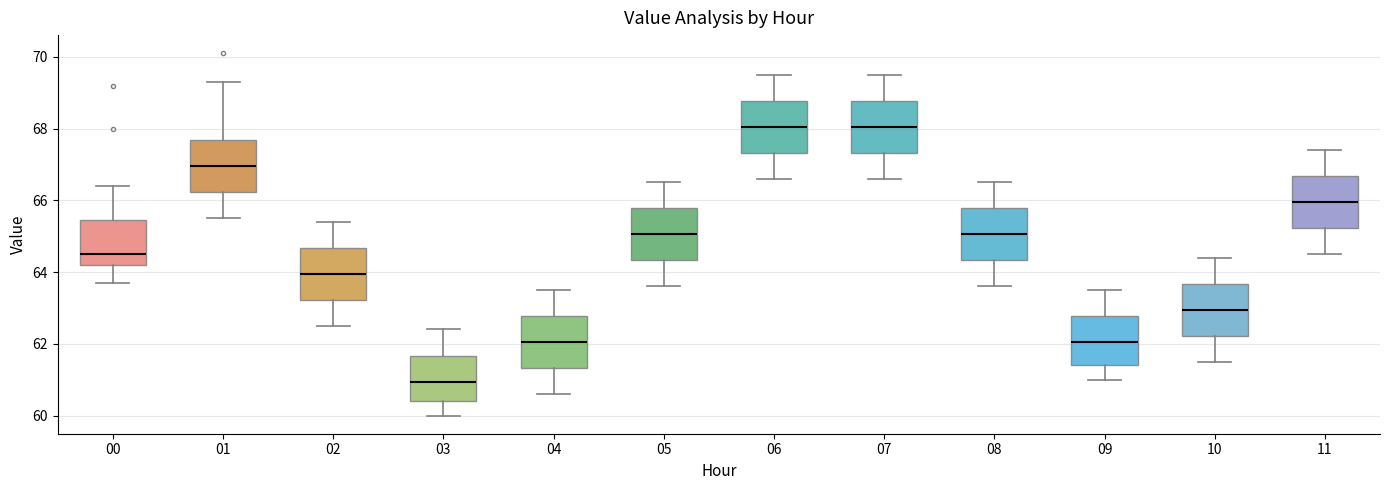

Where does the median line of the box at x = 07 sit on the y-axis? The values are not printed on the chart, so give them approximately, as read against the axis.

68.0